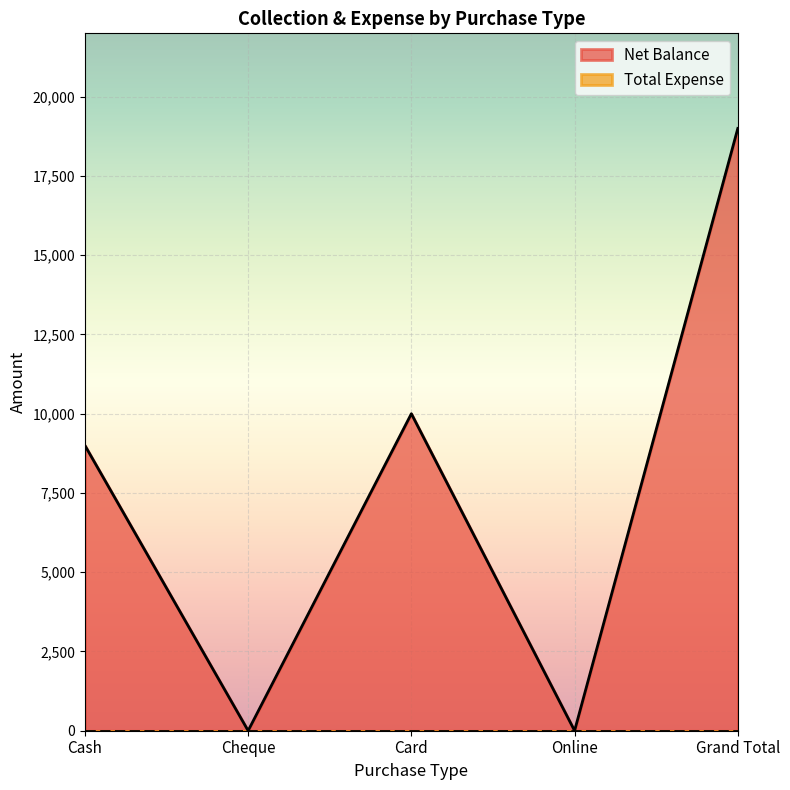

What is the change in value from Card to Online?

-10000